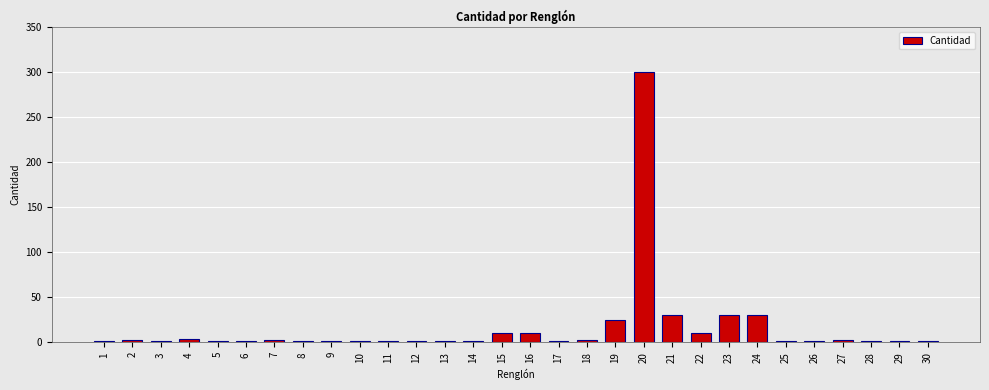

What is the sum of all values?

489